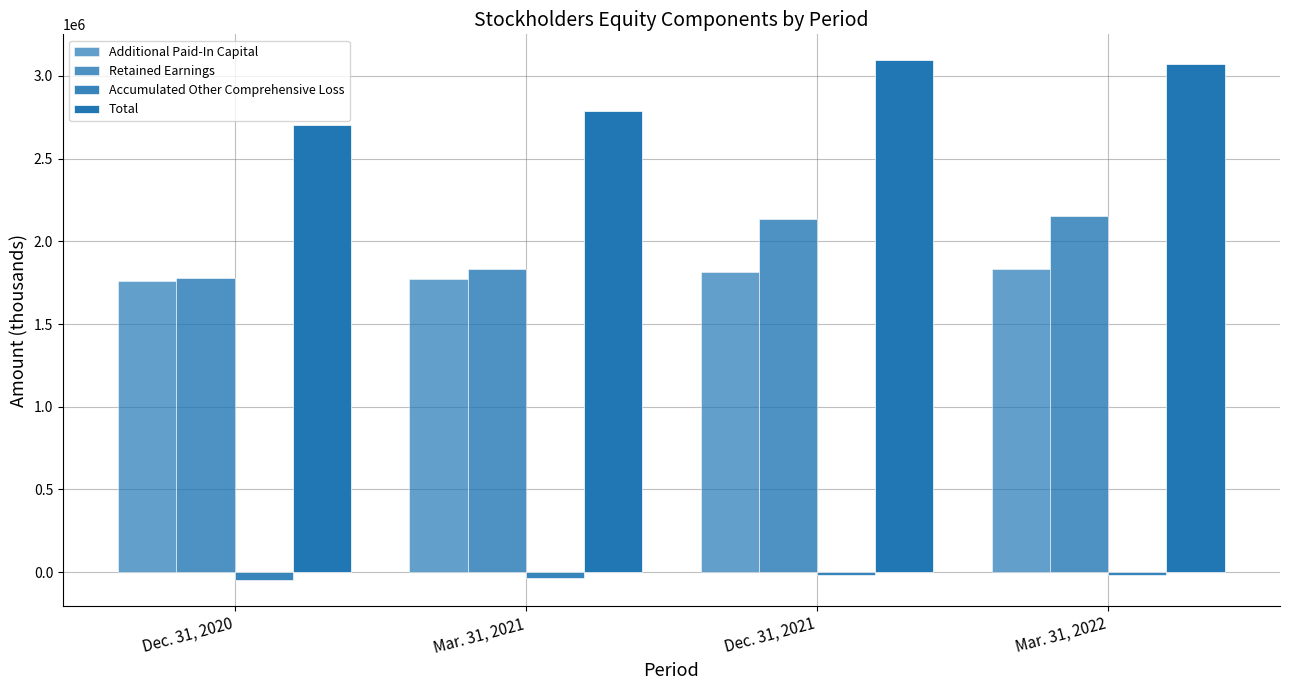

Is it true that Total equals 3630684 at Mar. 31, 2021?

False